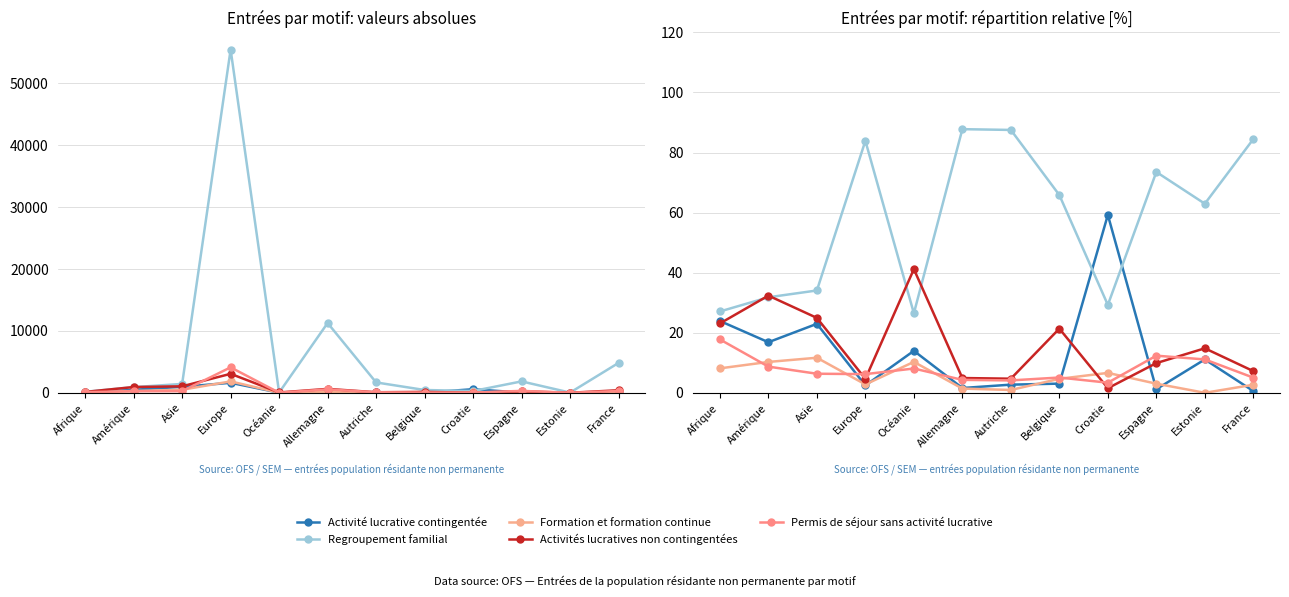

Is the value of Regroupement familial at Croatie greater than the value of Activité lucrative contingentée at Autriche?

Yes